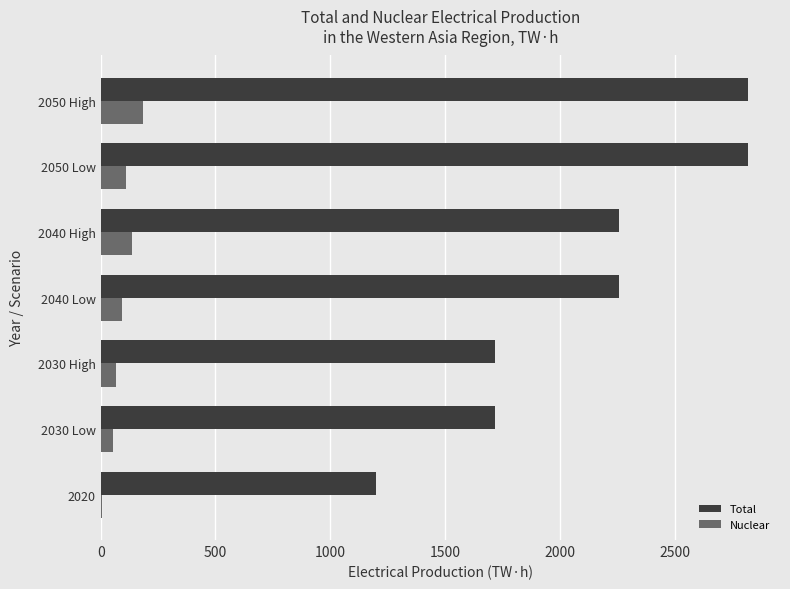

How many Total values are between 1717 and 2817?

6